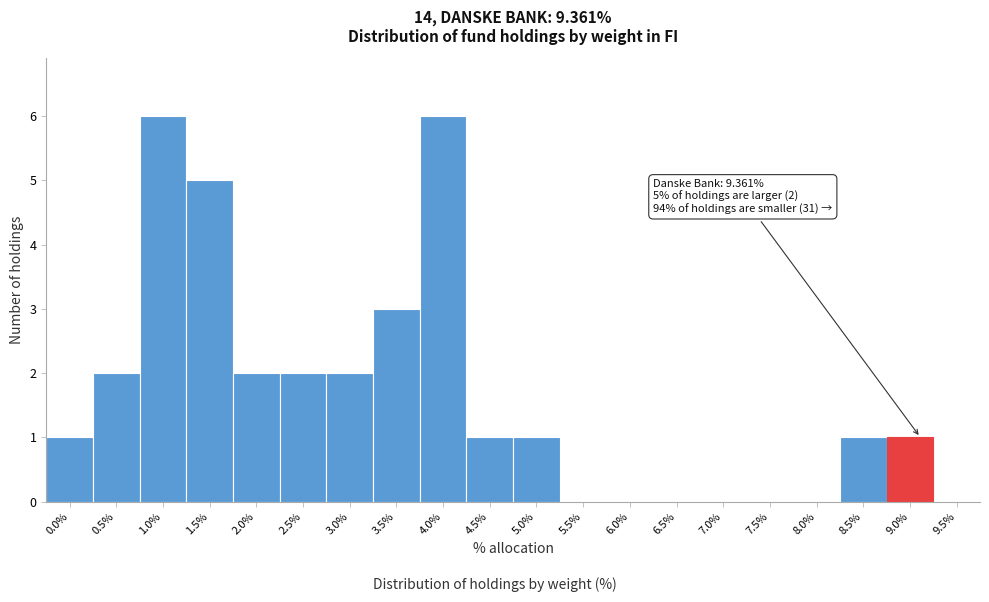

Reading left to right, what are all the values shown in this chart?

0.0%=1	0.5%=2	1.0%=6	1.5%=5	2.0%=2	2.5%=2	3.0%=2	3.5%=3	4.0%=6	4.5%=1	5.0%=1	5.5%=0	6.0%=0	6.5%=0	7.0%=0	7.5%=0	8.0%=0	8.5%=1	9.0%=1	9.5%=0